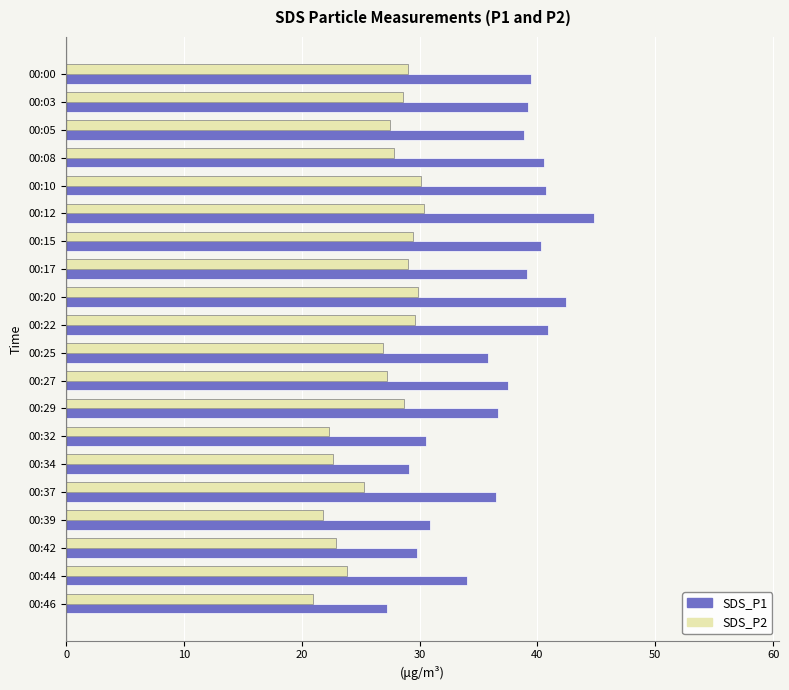

What is the minimum value shown in the chart?

21.0